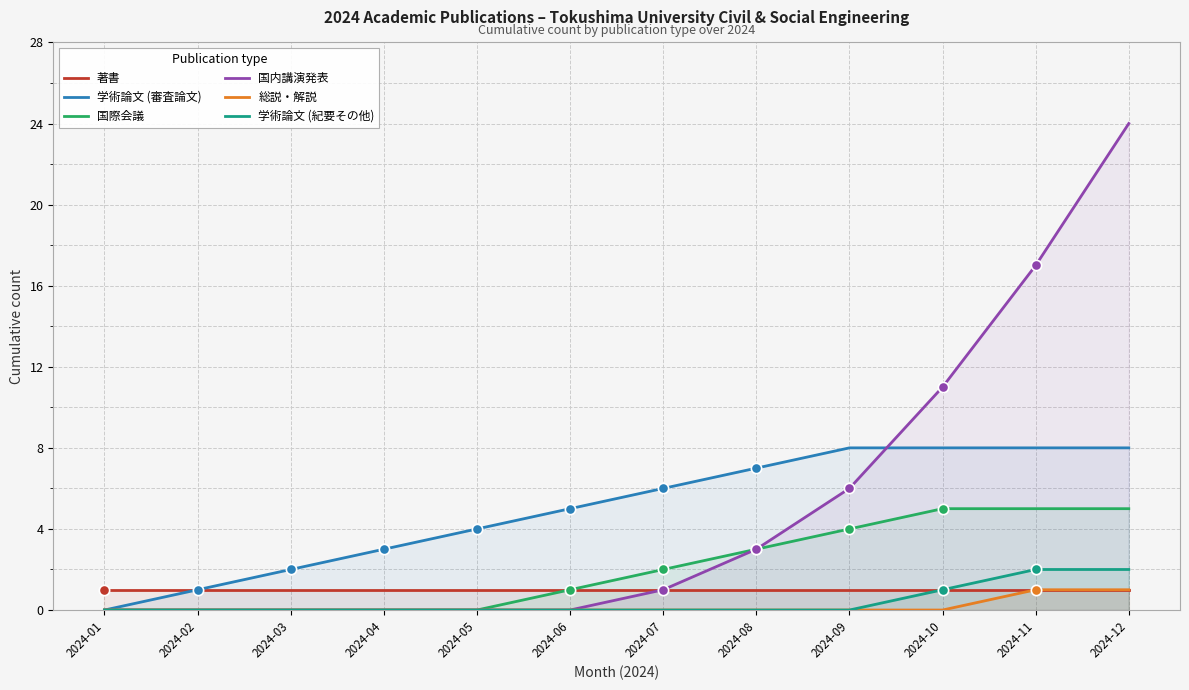

At which category is the sum across all series the highest?

2024-12